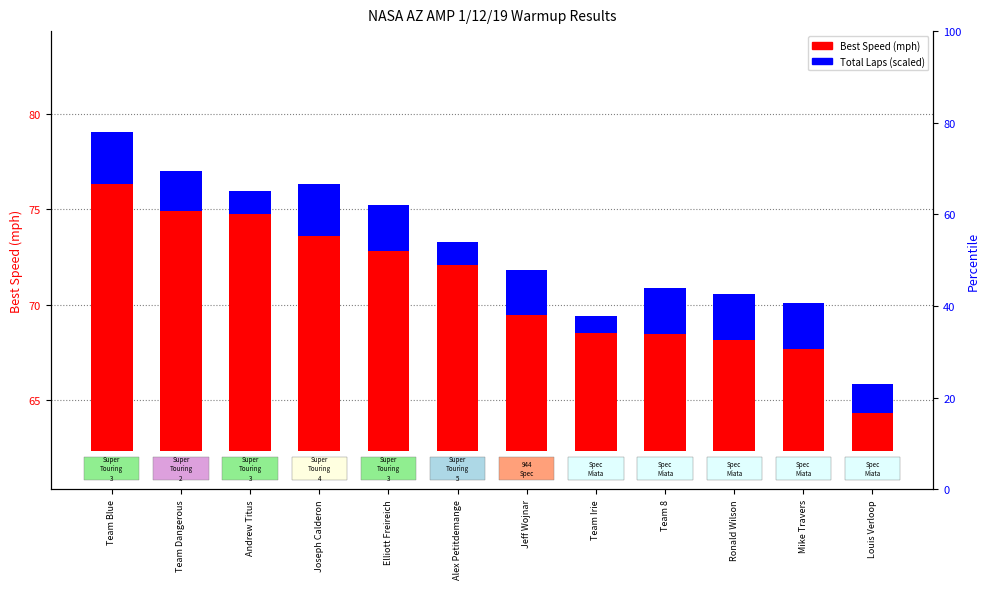

What is the difference between the maximum and minimum values in the Best Speed (mph) series?

12.0